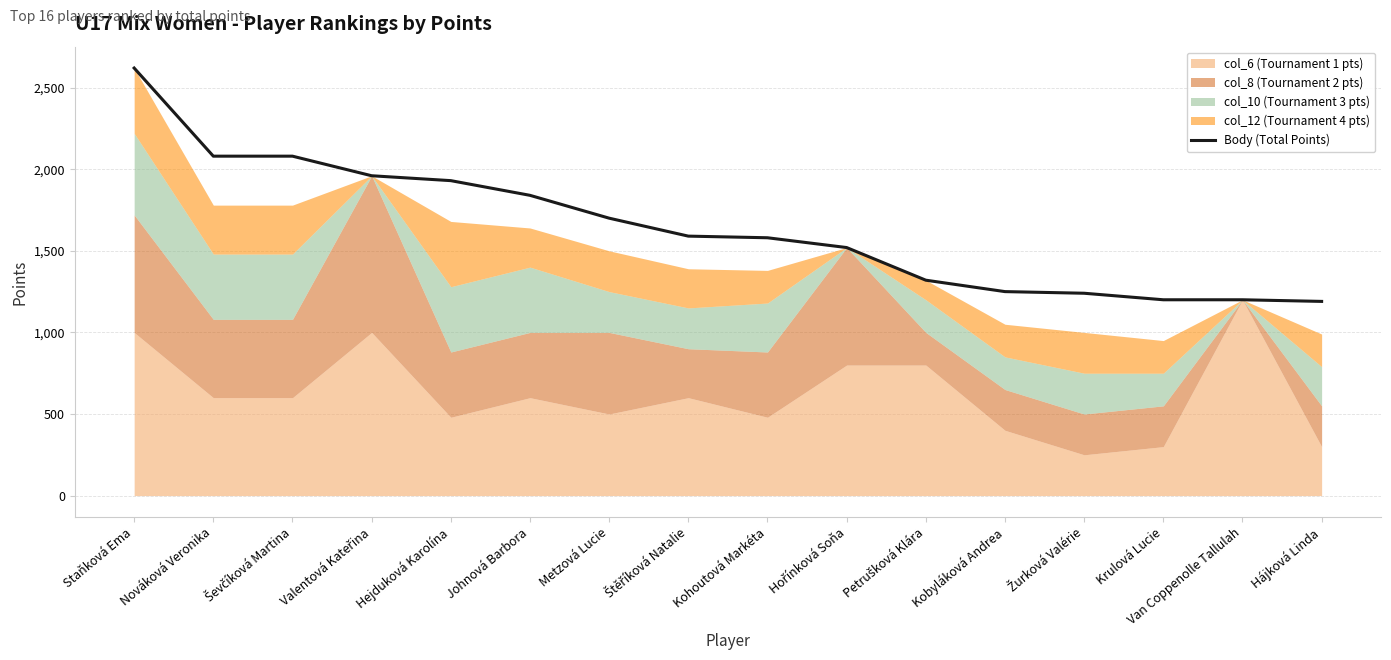

List the labels in order of value, smallest first.

Hájková Linda, Krulová Lucie, Van Coppenolle Tallulah, Žurková Valérie, Kobyláková Andrea, Petrušková Klára, Hořínková Soňa, Kohoutová Markéta, Štěříková Natalie, Metzová Lucie, Johnová Barbora, Hejduková Karolína, Valentová Kateřina, Nováková Veronika, Ševčíková Martina, Staňková Ema